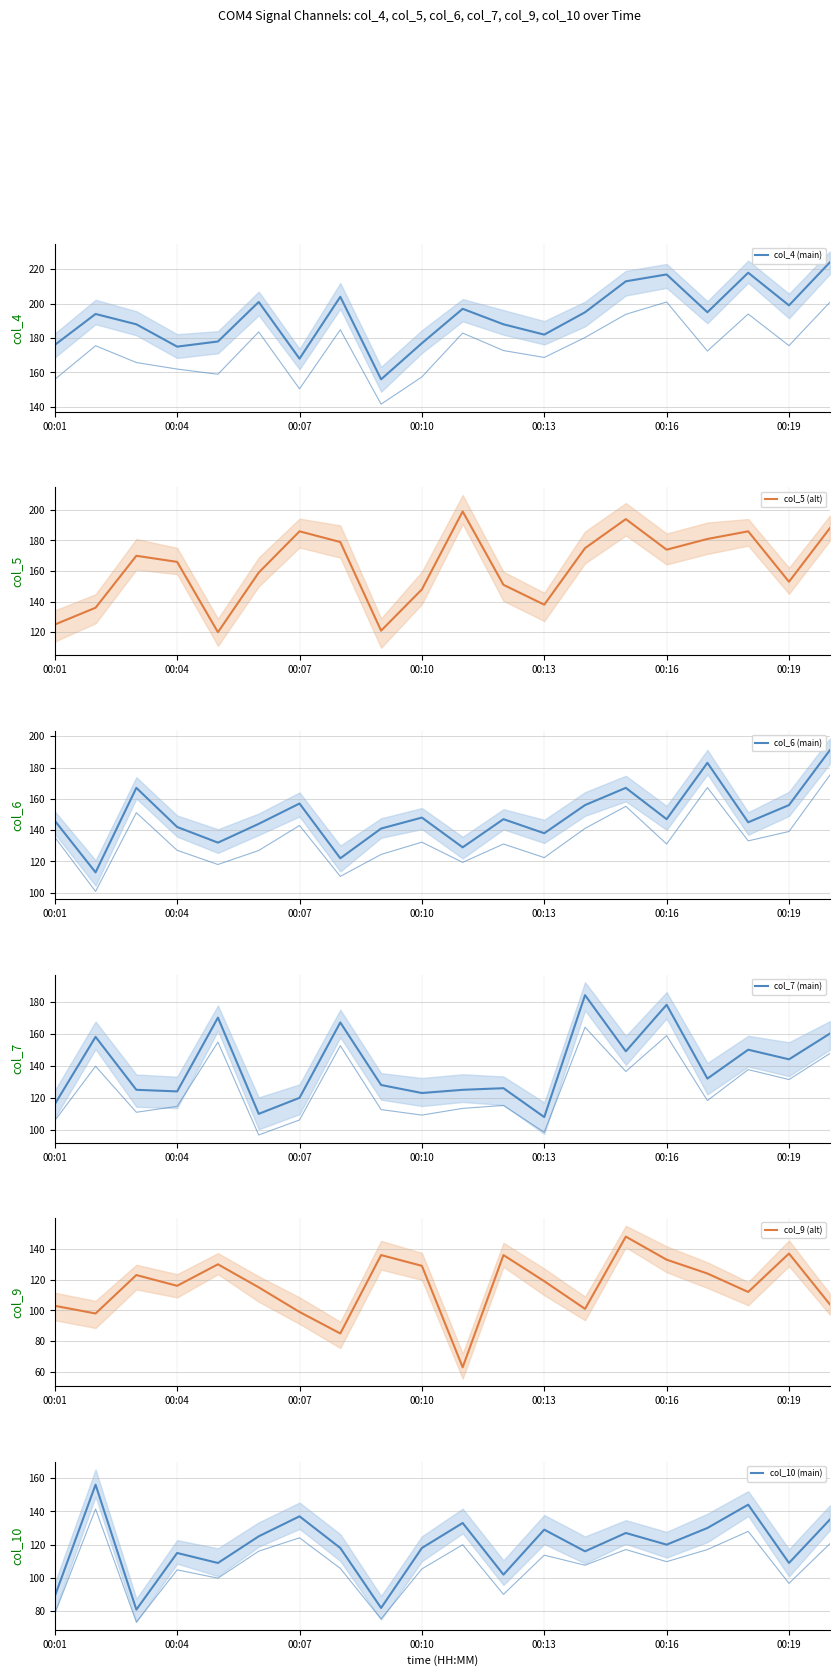

True or false: col_5 (alt) has a value of 153 at 00:19.

True